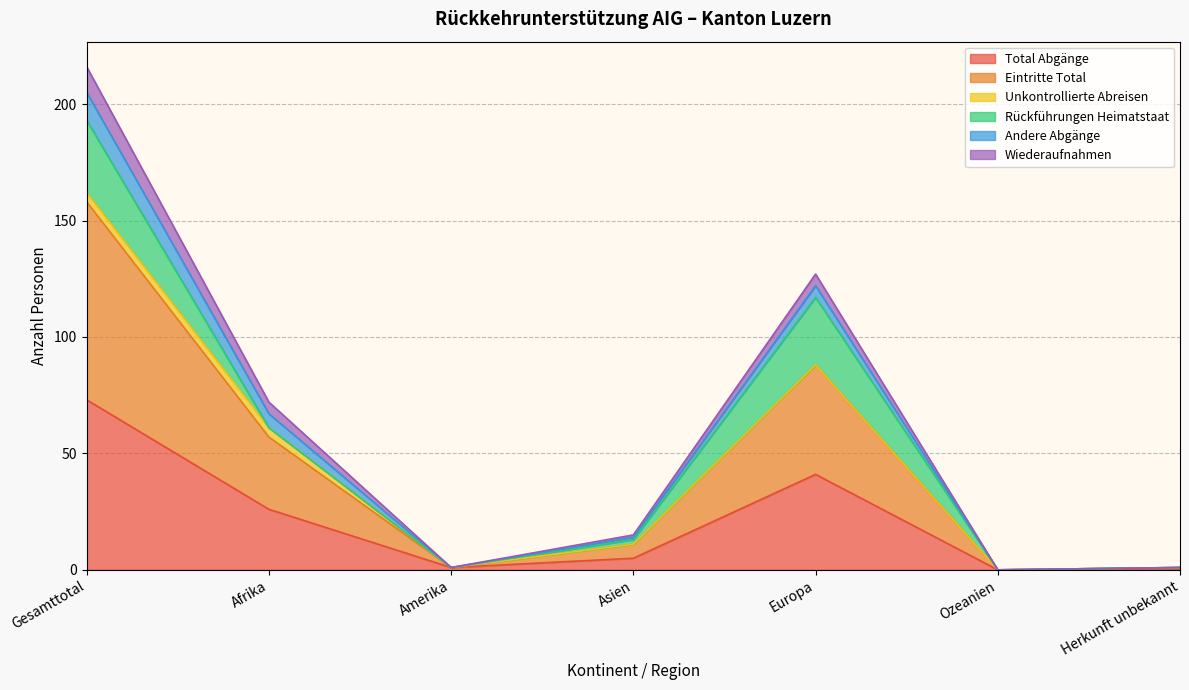

Is it true that Total Abgänge equals 41 at Europa?

True